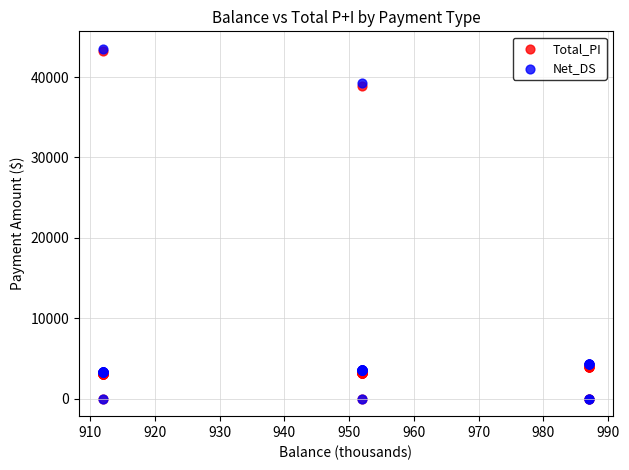

What are all the series names shown in the legend?

Total_PI, Net_DS